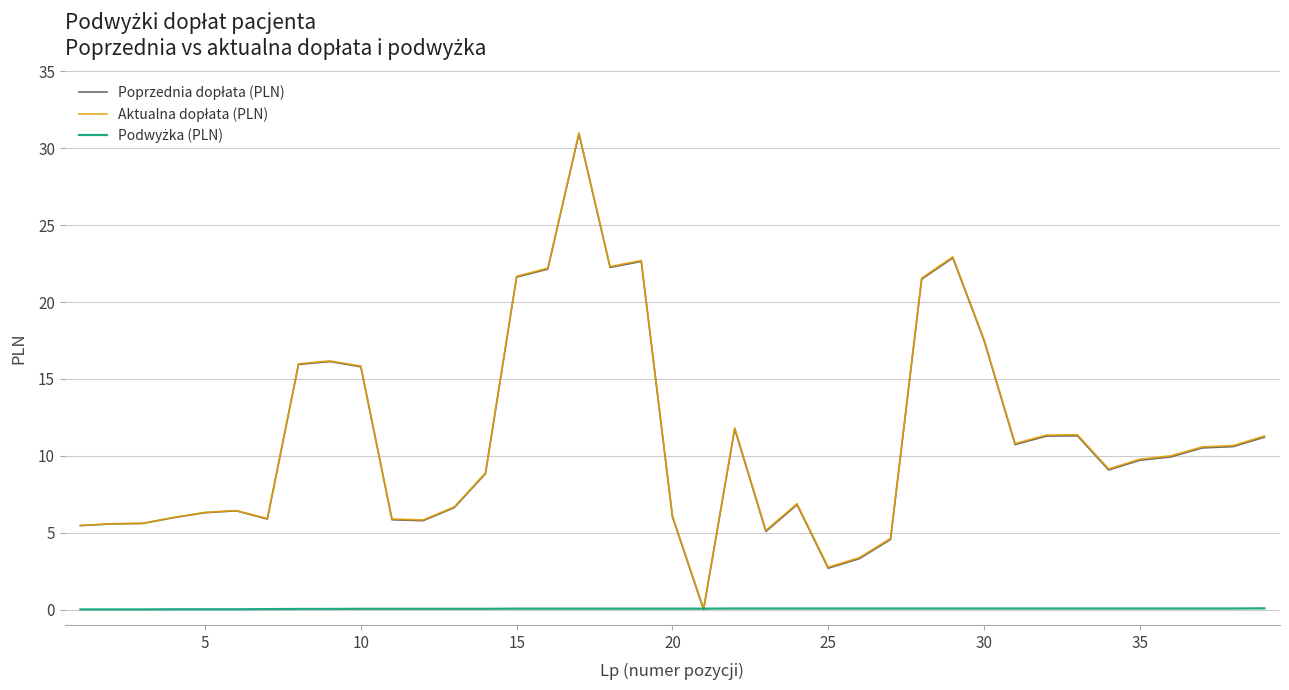

How many lines are shown in the chart?

3